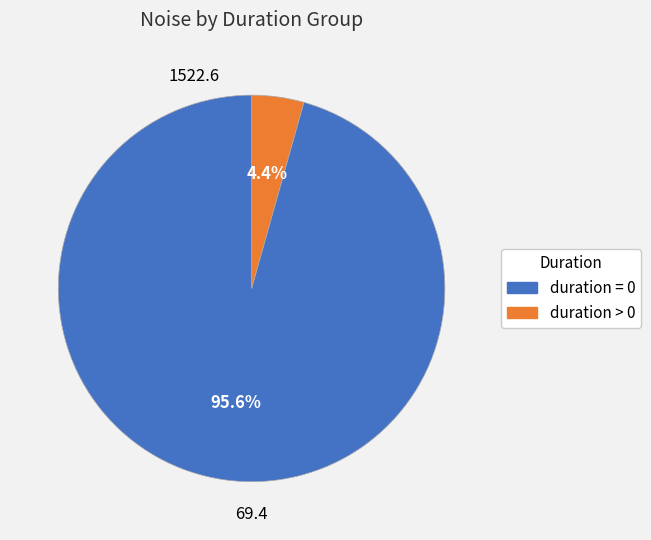

Which has a higher value, duration > 0 or duration = 0?

duration = 0